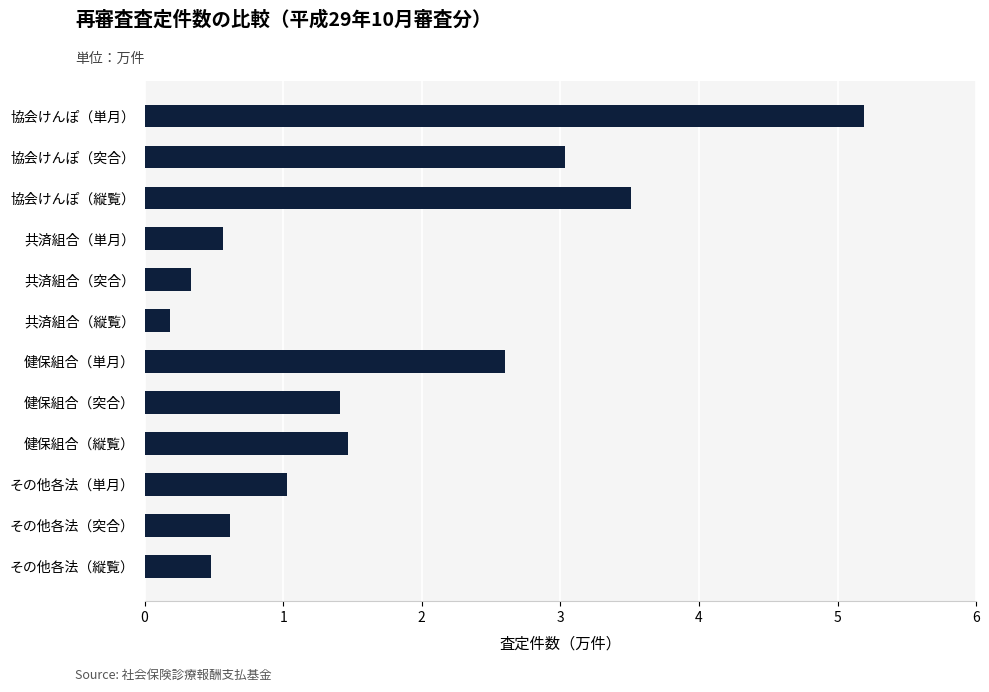

The chart shows a value of 0.9 at 共済組合（単月）. True or false?

False